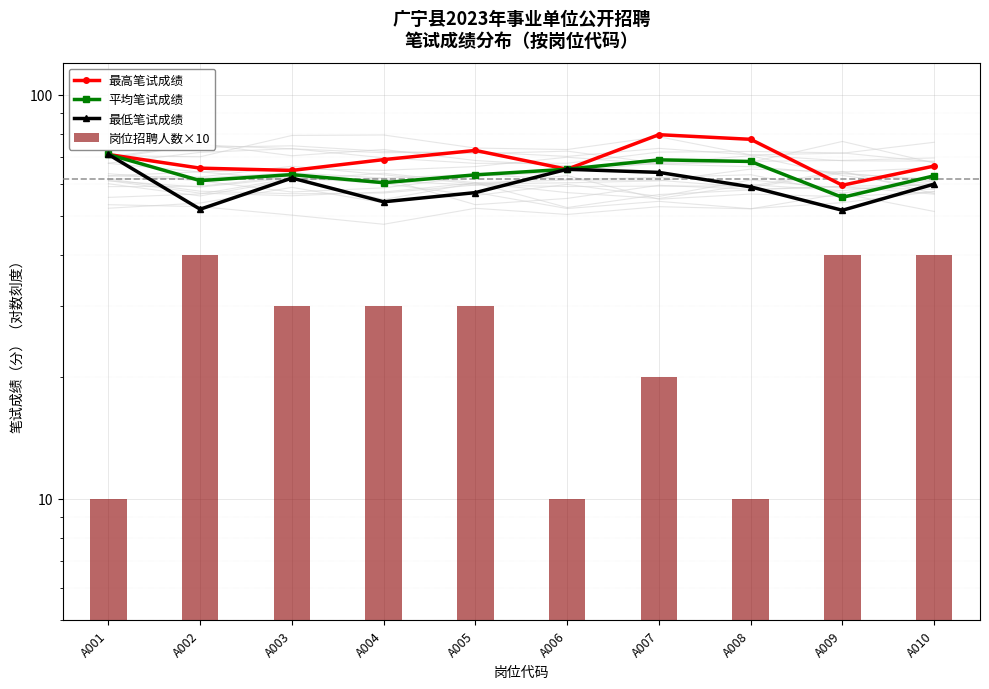

True or false: 平均笔试成绩 has a value of 61.3 at A002.

True